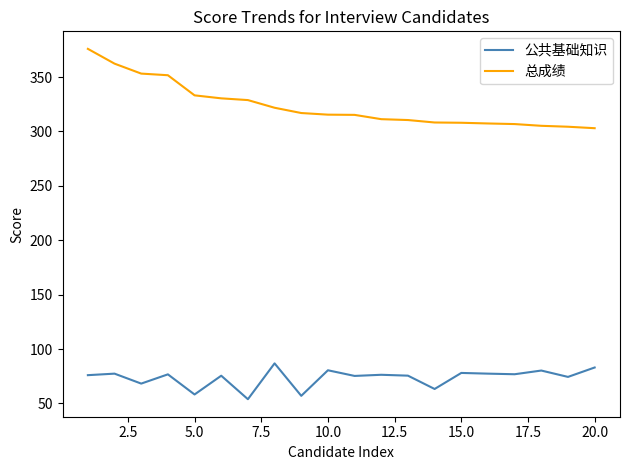

Which series has the largest range (max minus min)?

总成绩